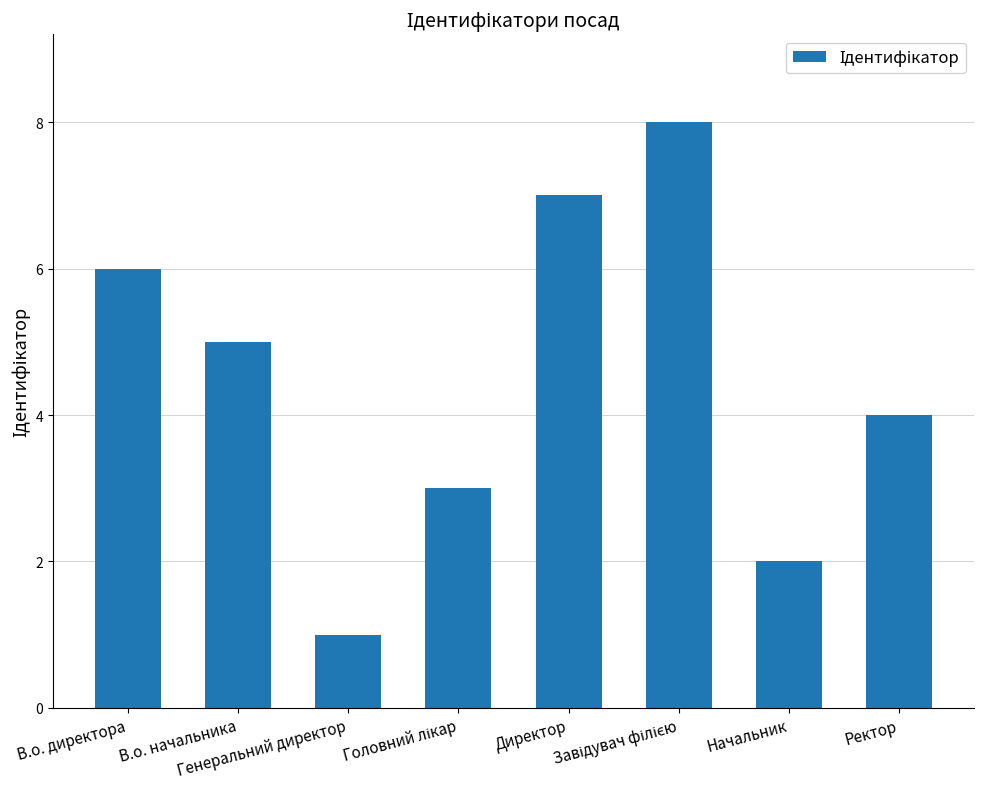

What is the difference between the maximum and minimum values?

7